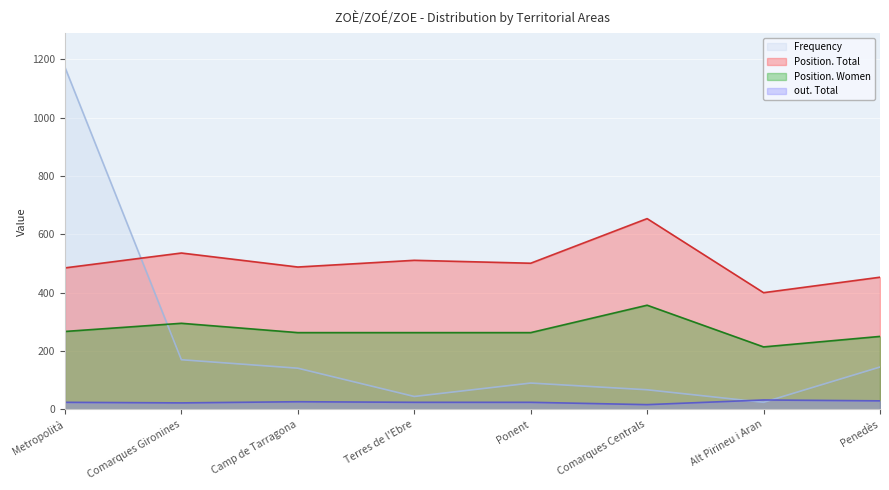

What is the highest value of the out. Total series?

32